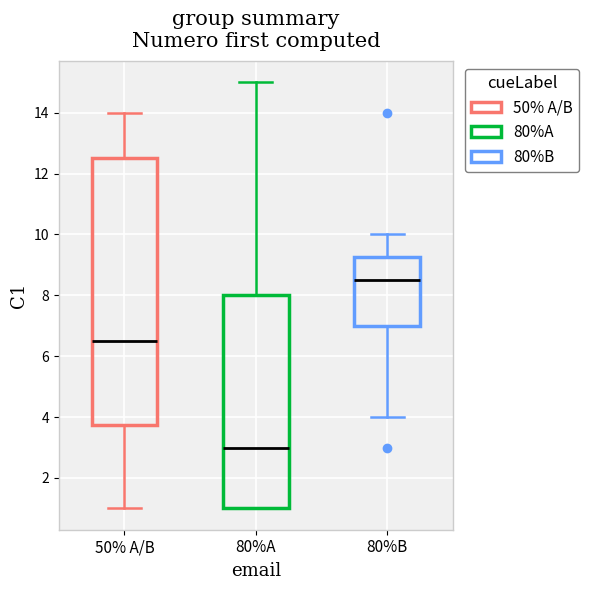

Reading left to right, read every box against the y-axis: the position of its median line, the range the box covers, and the ends of its whiskers. The values are not printed on the chart, so give them approximately, as read against the axis.

50% A/B: median 6.6, box 3.8 to 12.6, whiskers 1.0 to 14.0
80%A: median 3.0, box 1.0 to 8.0, whiskers 1.0 to 15.0
80%B: median 8.6, box 7.0 to 9.2, whiskers 4.0 to 10.0